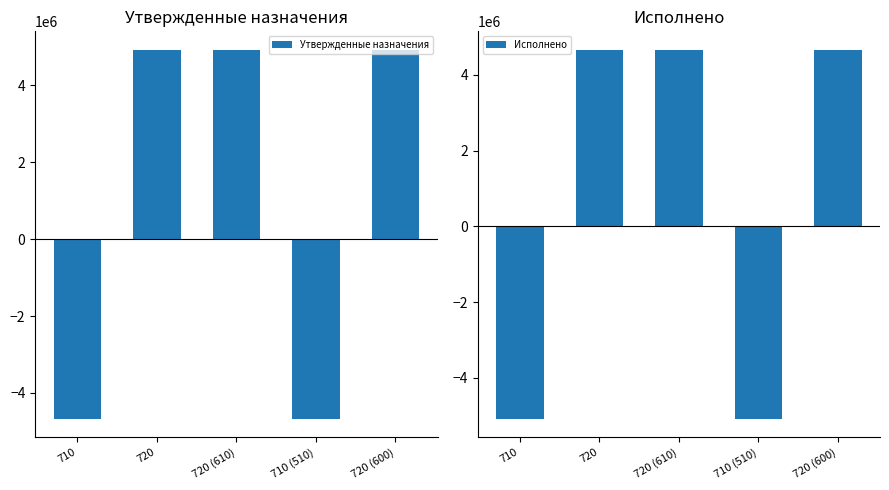

What is the label of the 5th bar from the right?

710